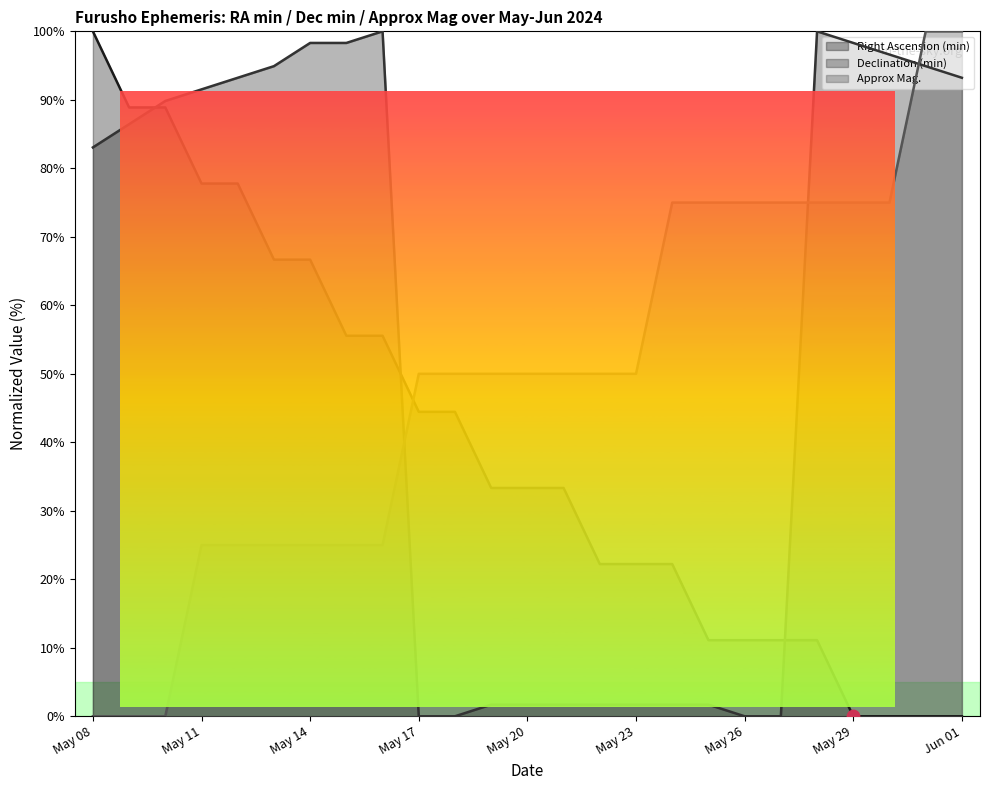

At which category is the sum across all series the highest?

May 12